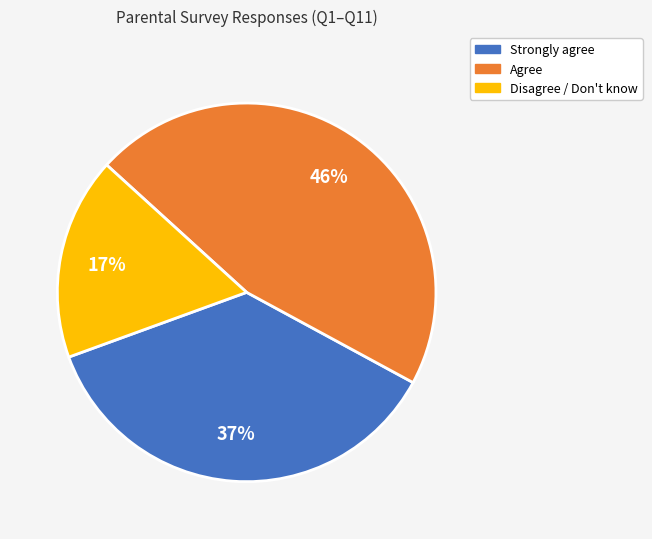

To the nearest percent, what is the average slice percentage?

33%